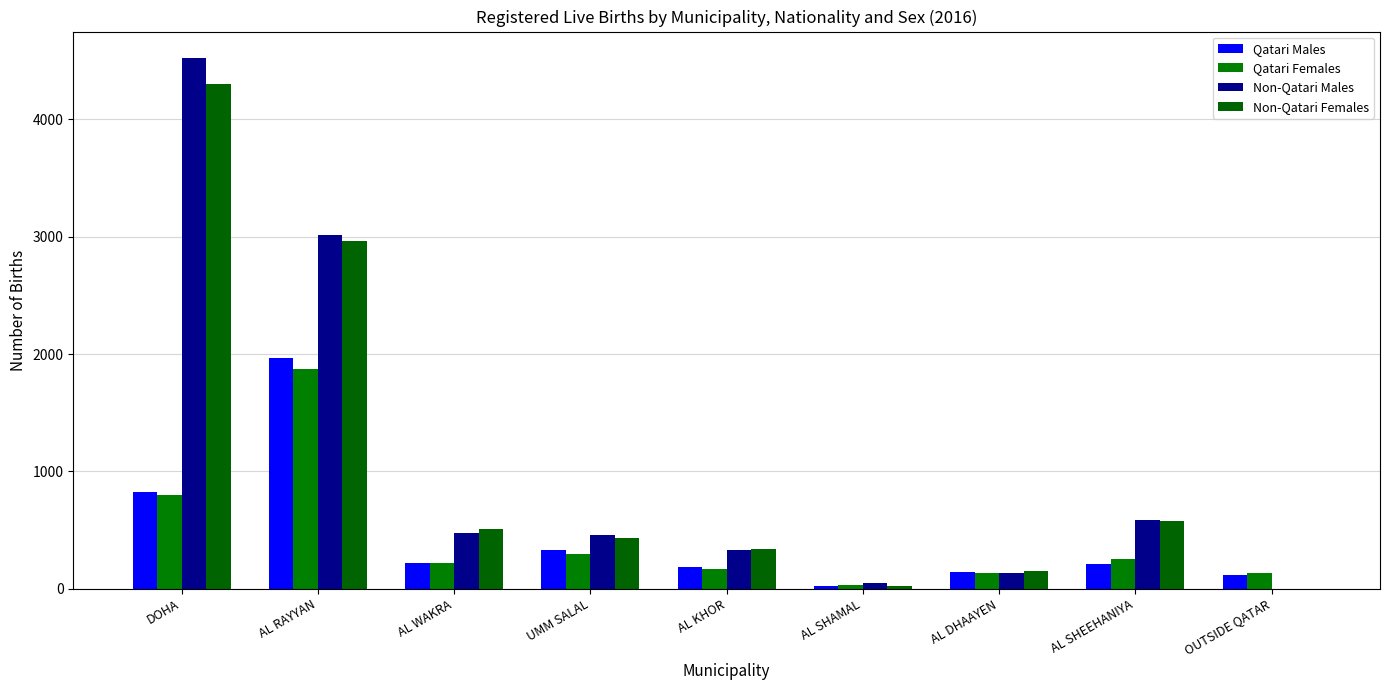

How many values in Non-Qatari Males are above zero?

8